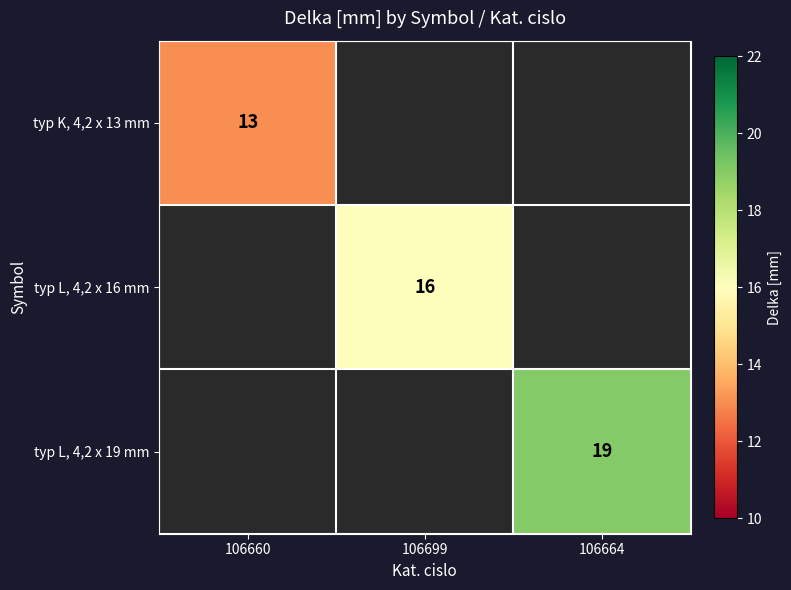

At how many categories does at least one series exceed 15?

2